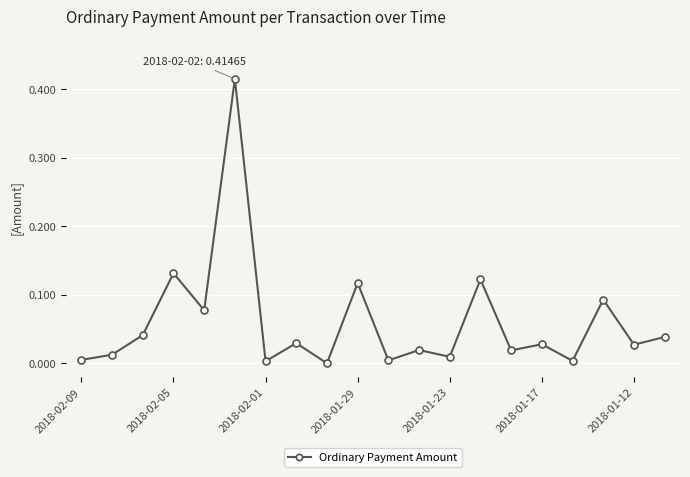

True or false: the data has more than 0 interior local peaks.

True